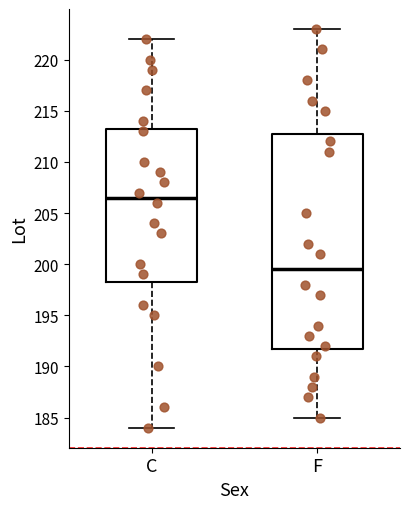

Reading left to right, read every box against the y-axis: the position of its median line, the range the box covers, and the ends of its whiskers. The values are not printed on the chart, so give them approximately, as read against the axis.

C: median 206.5, box 198.5 to 213.5, whiskers 184.0 to 222.0
F: median 199.5, box 192.0 to 213.0, whiskers 185.0 to 223.0